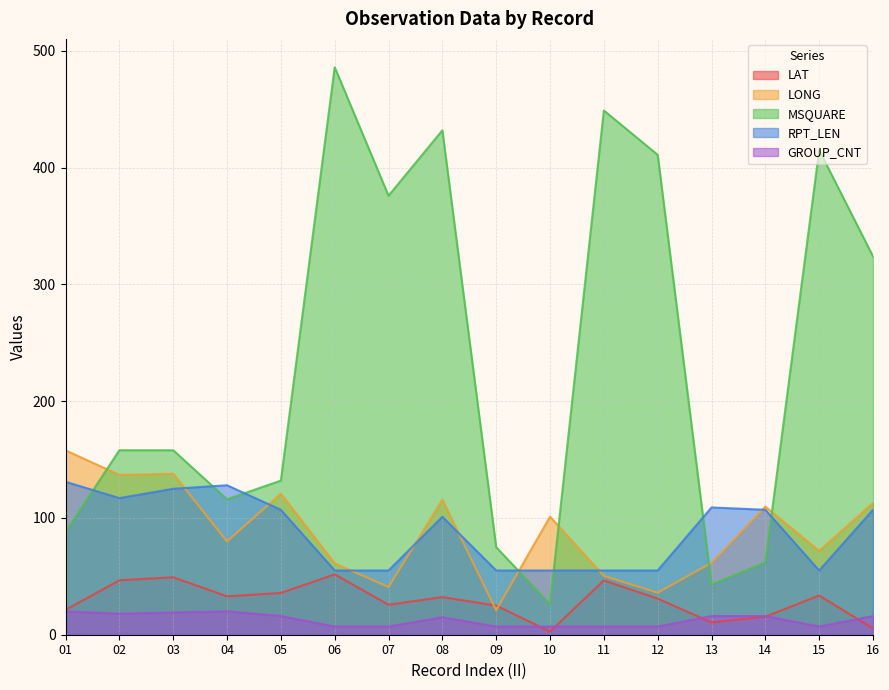

The value of MSQUARE at 10 is 17.0. True or false?

False